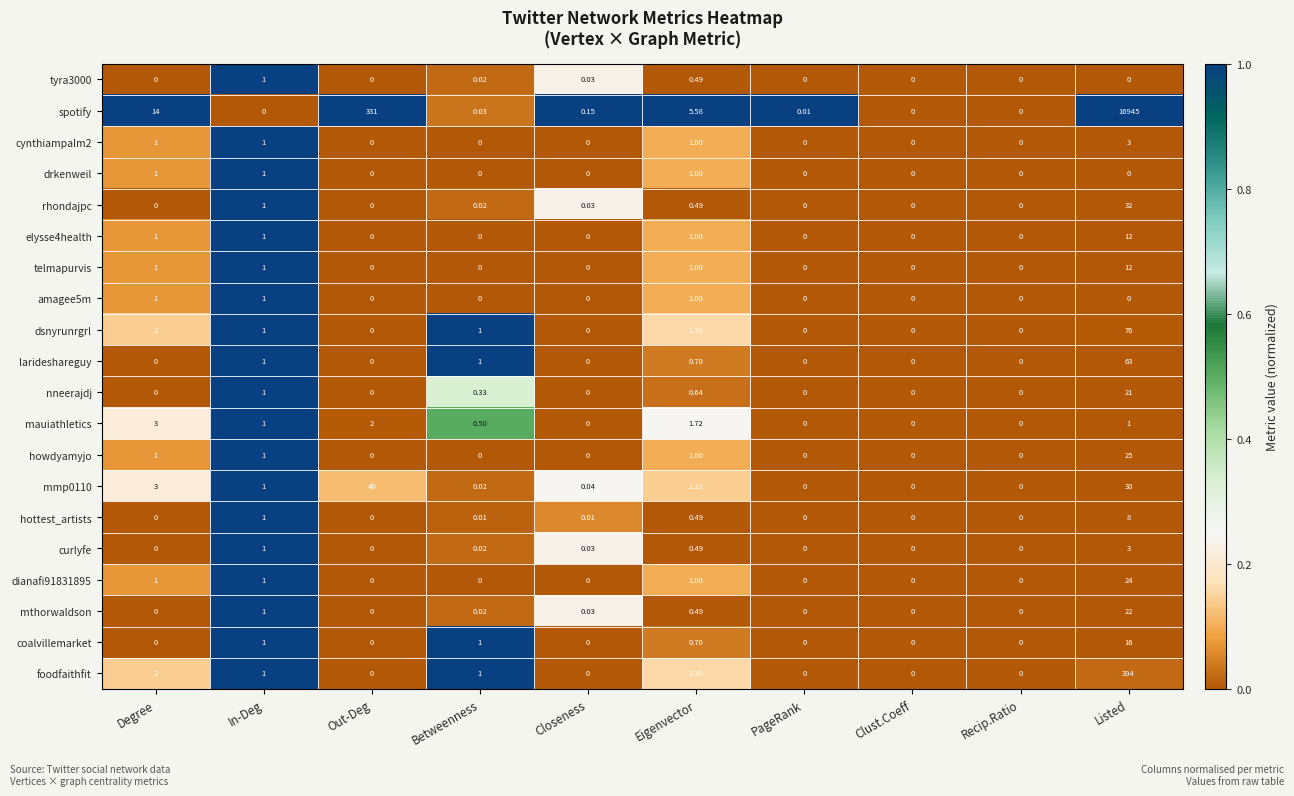

Which series has the largest total across all categories?

spotify